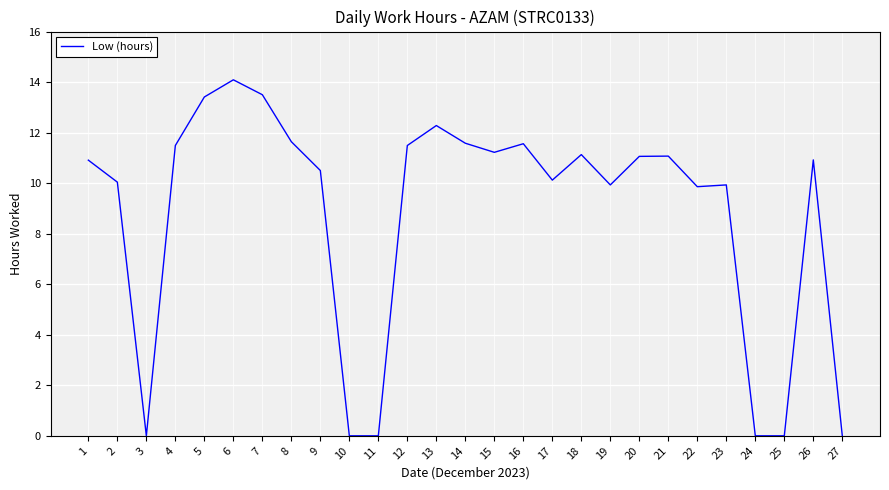

The value at 1 is 10.9. True or false?

True